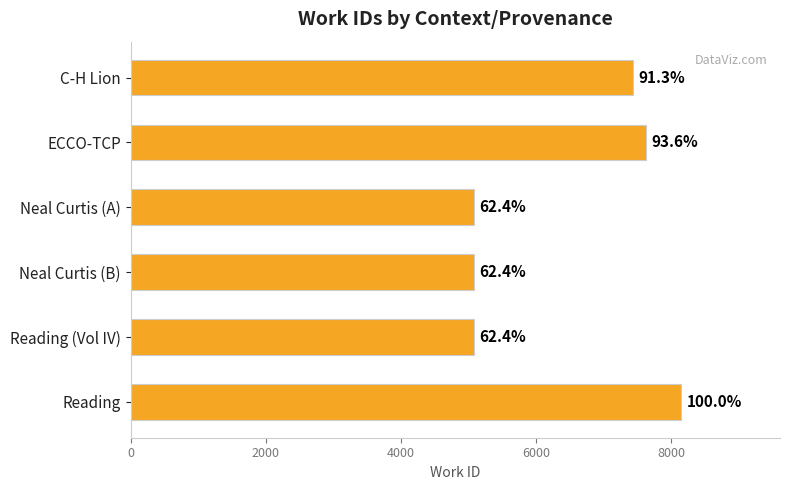

How many bars are there in total?

6